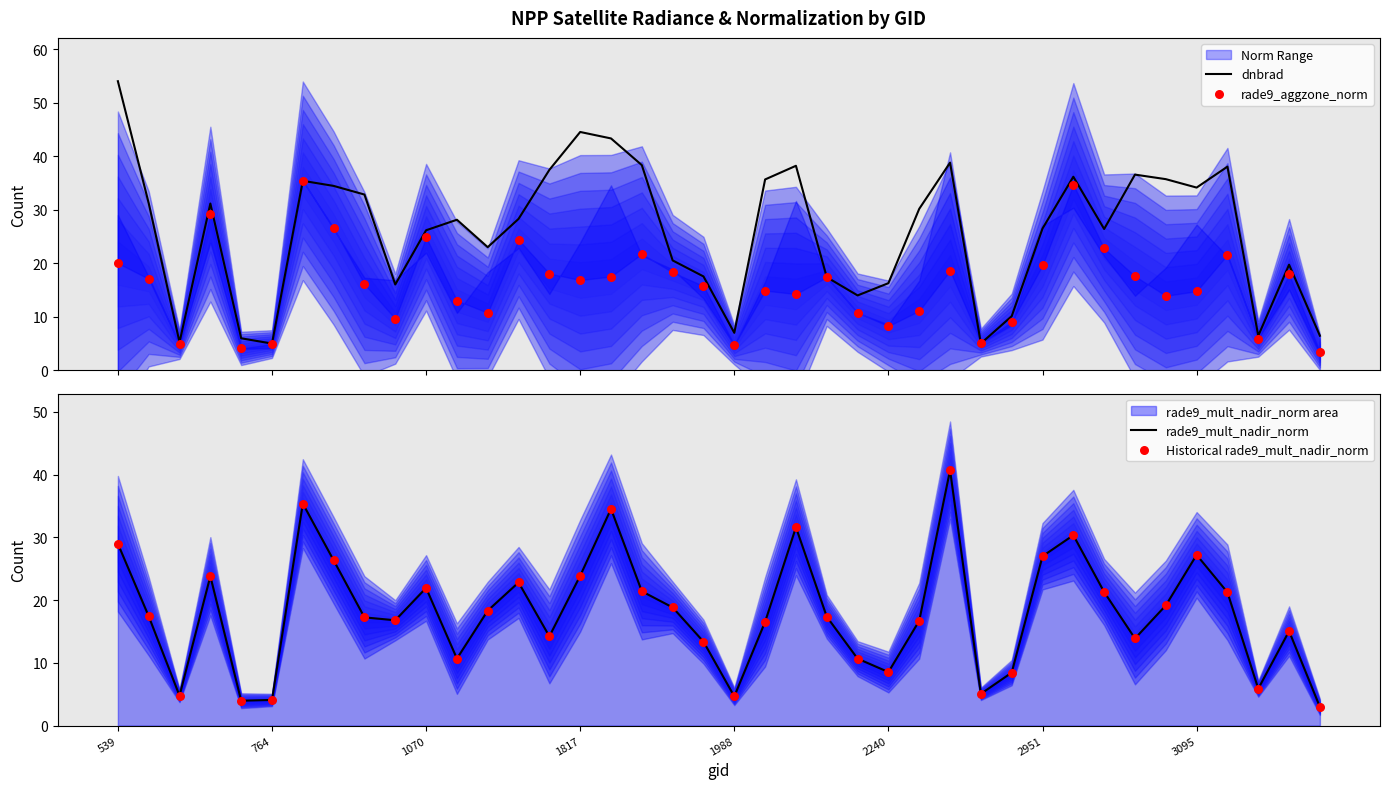

What is the total value across all series at 27?

138.7